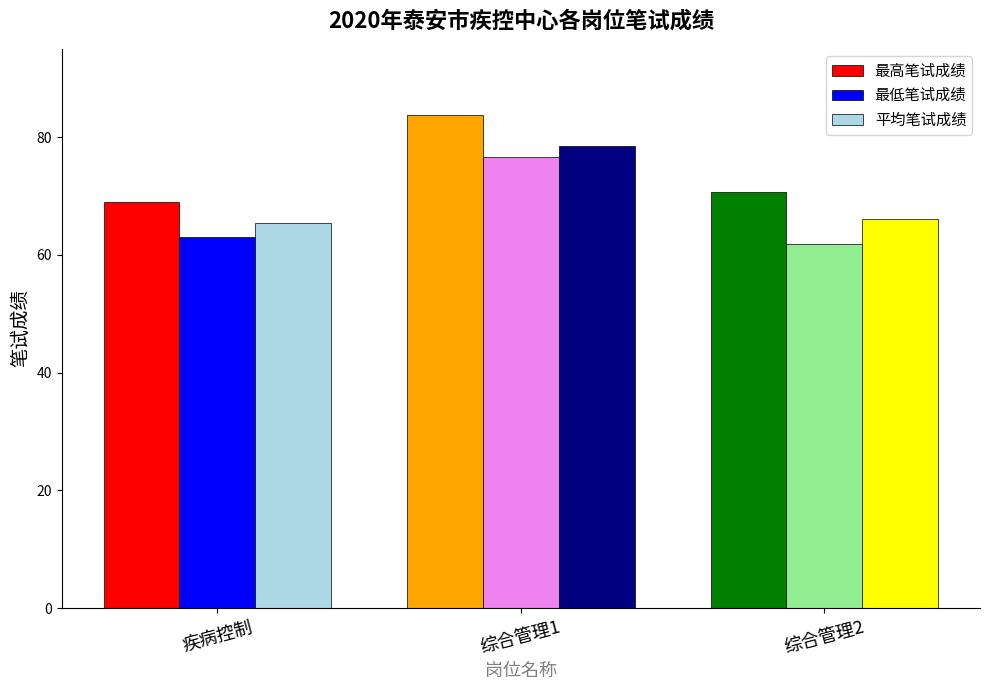

At 综合管理1, list the series in order from smallest to largest.

最低笔试成绩, 平均笔试成绩, 最高笔试成绩